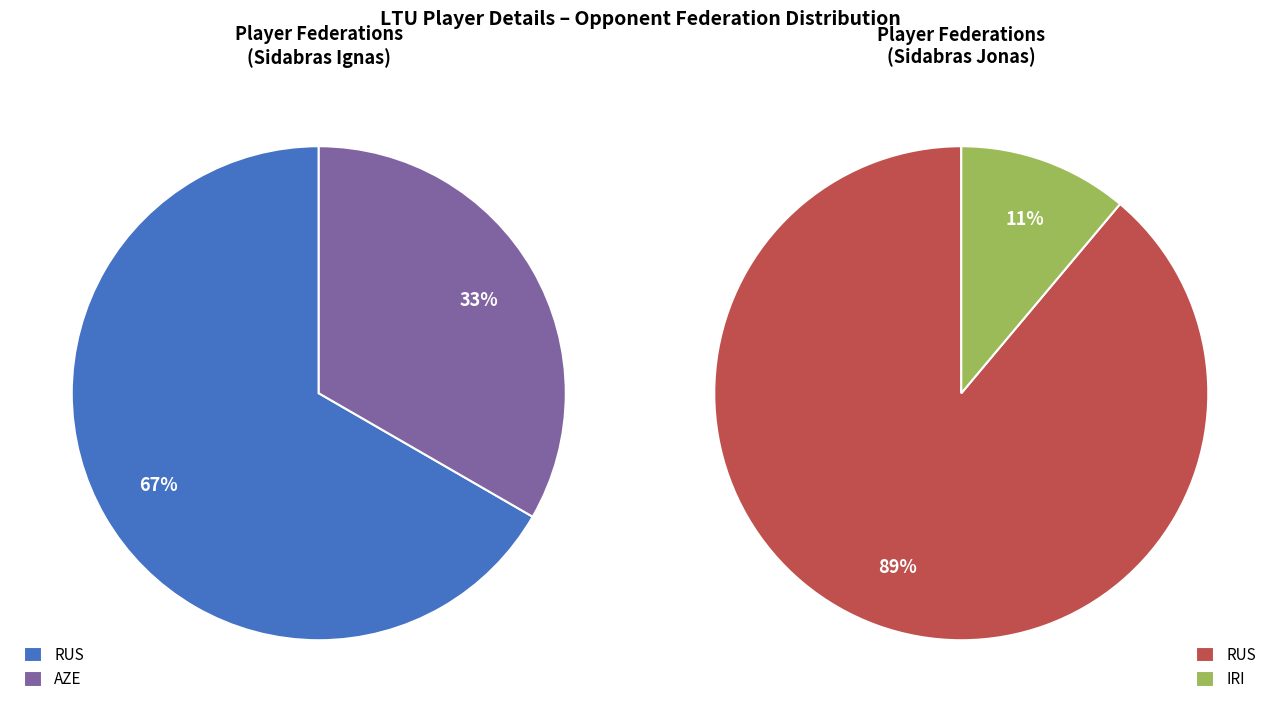

What is the smallest slice in the pie chart?

IRI